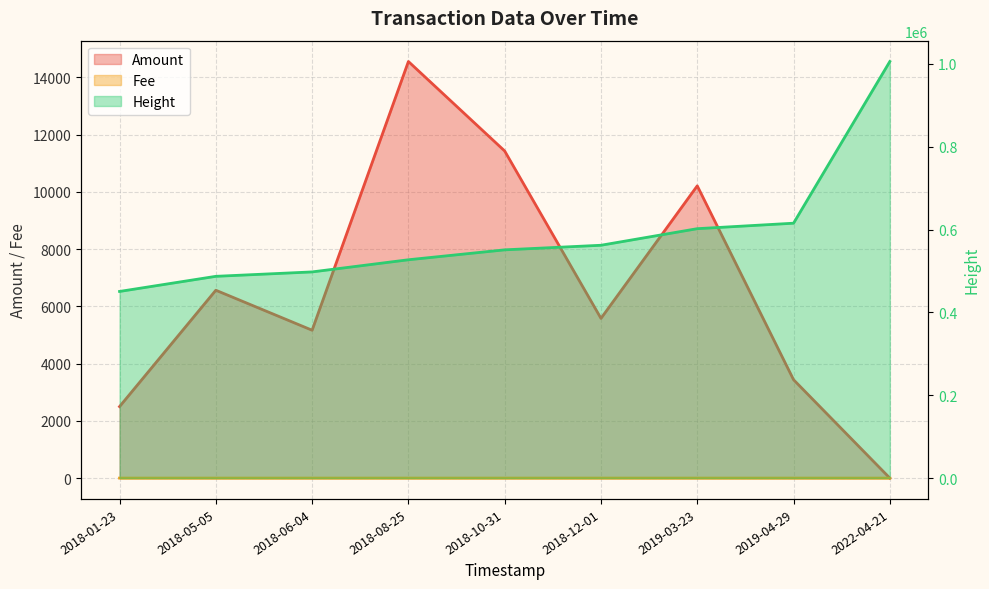

At which label is Amount closest to 7277?

2018-05-05